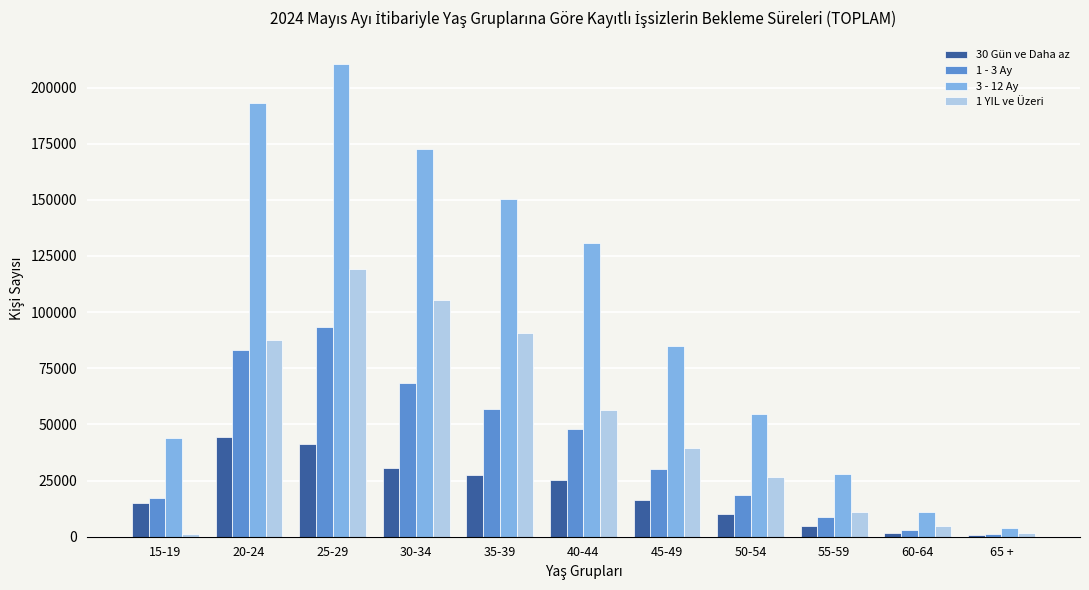

Is it true that 30 Gün ve Daha az equals 16332 at 45-49?

True